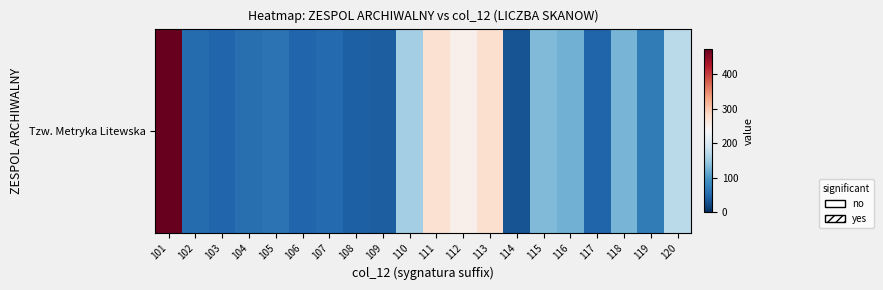

What is the sum of all values?

2540